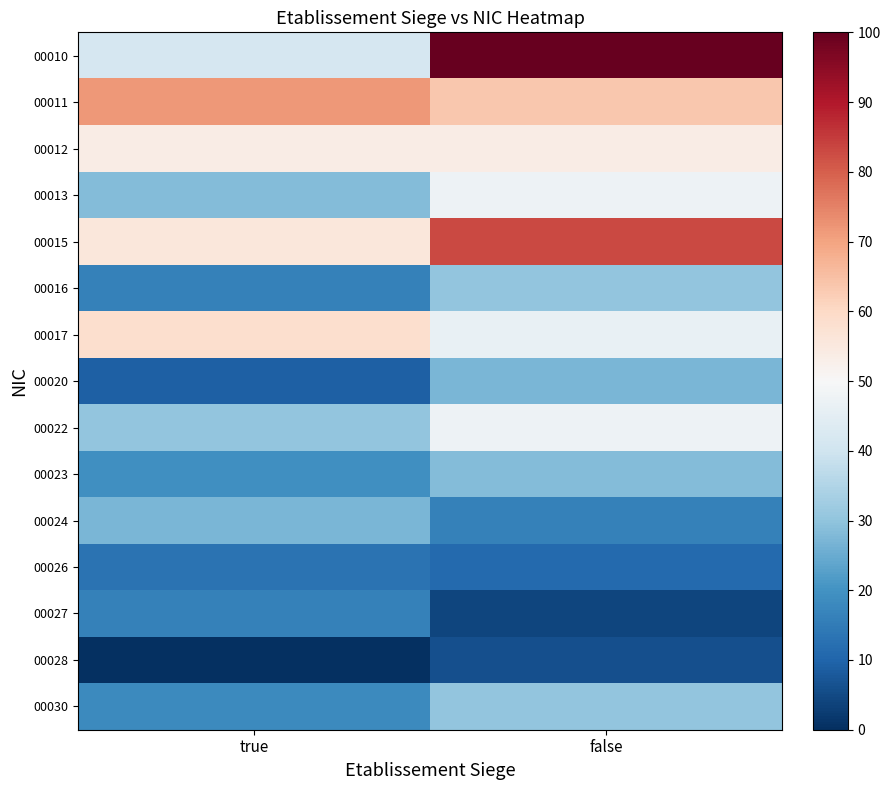

List the series in order of their peak value, highest first.

00010, 00015, 00011, 00017, 00012, 00013, 00022, 00016, 00030, 00023, 00020, 00024, 00027, 00026, 00028